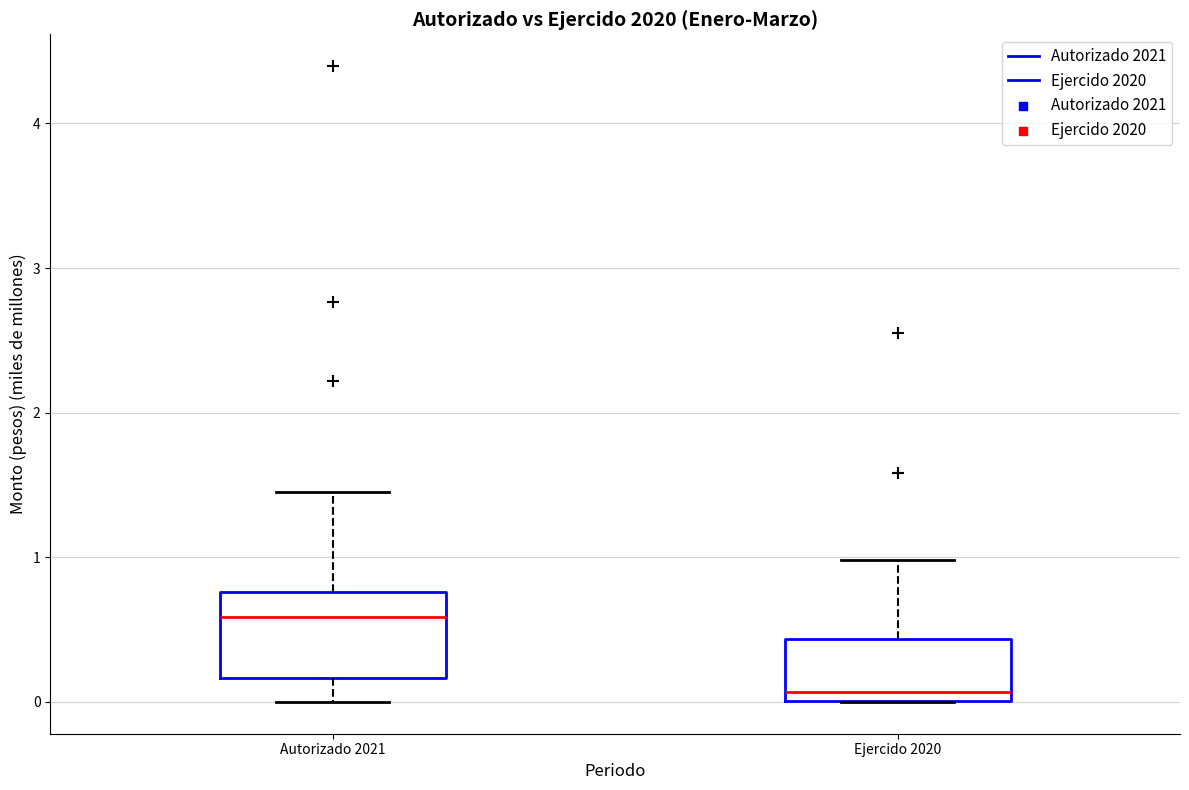

Which box's median line is the lowest?

Ejercido 2020